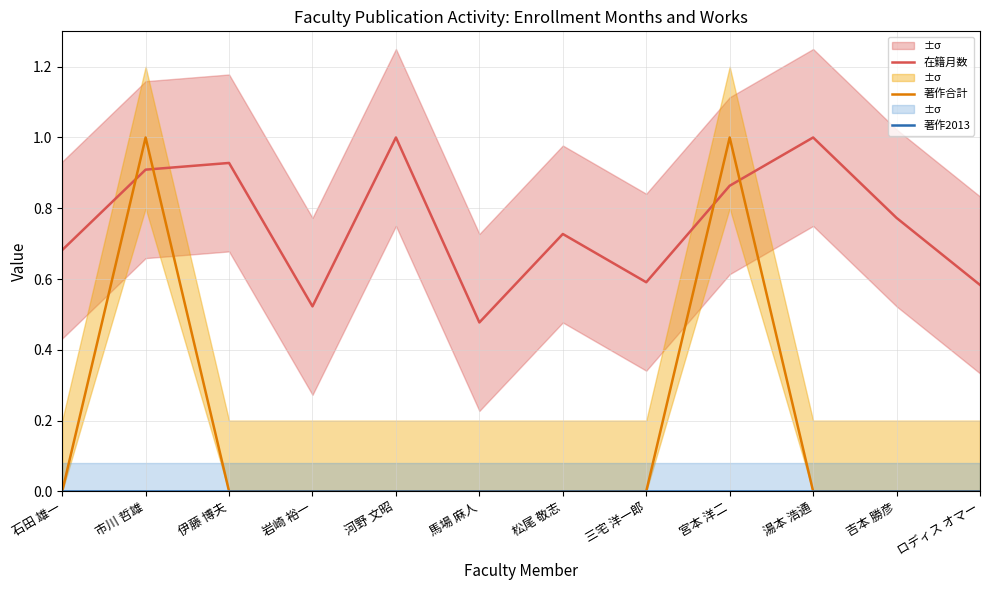

How many lines are shown in the chart?

3